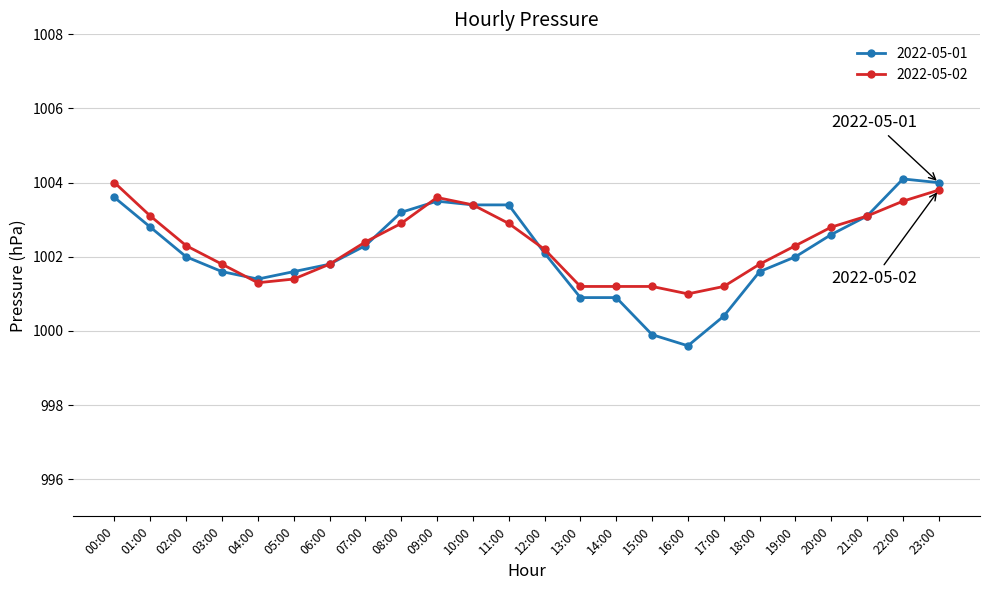

Which series has the largest range (max minus min)?

2022-05-01